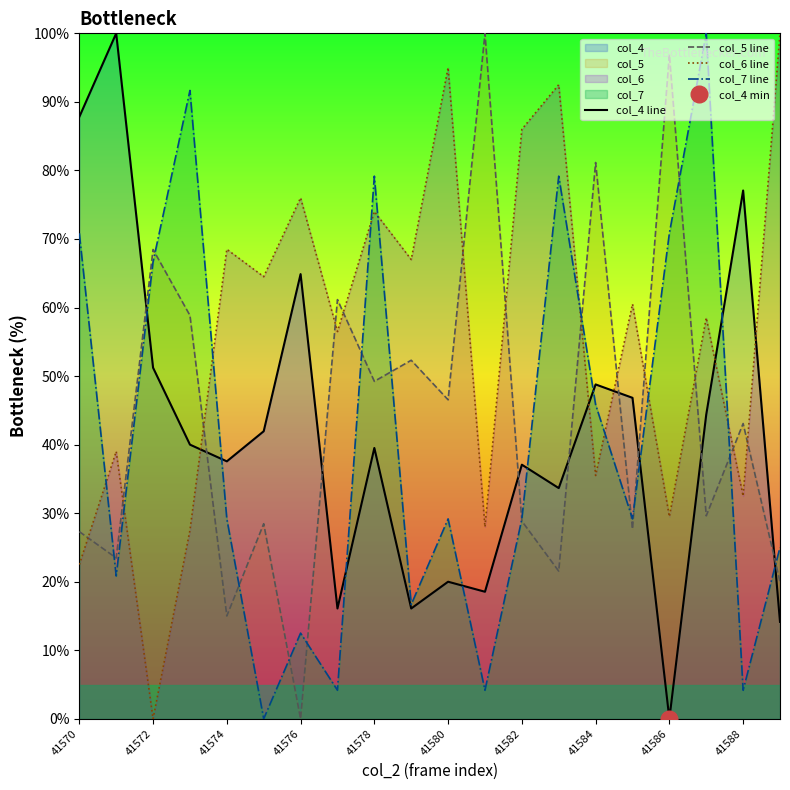

What is the difference between the second highest and minimum values in the col_6 line series?

95.0